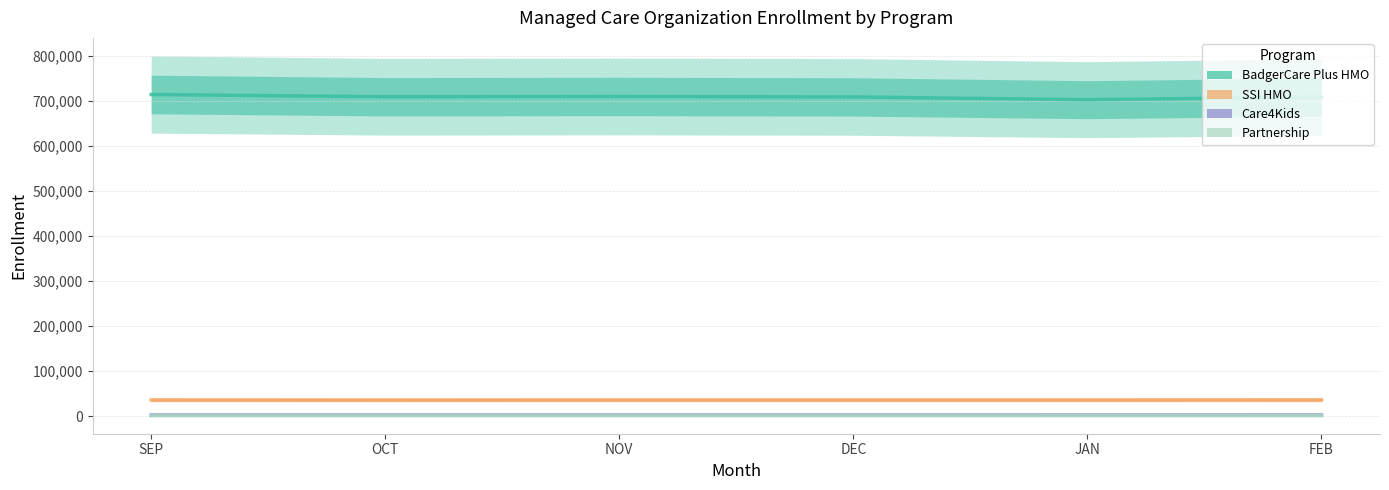

At which category does the chart reach its minimum across all series?

SEP